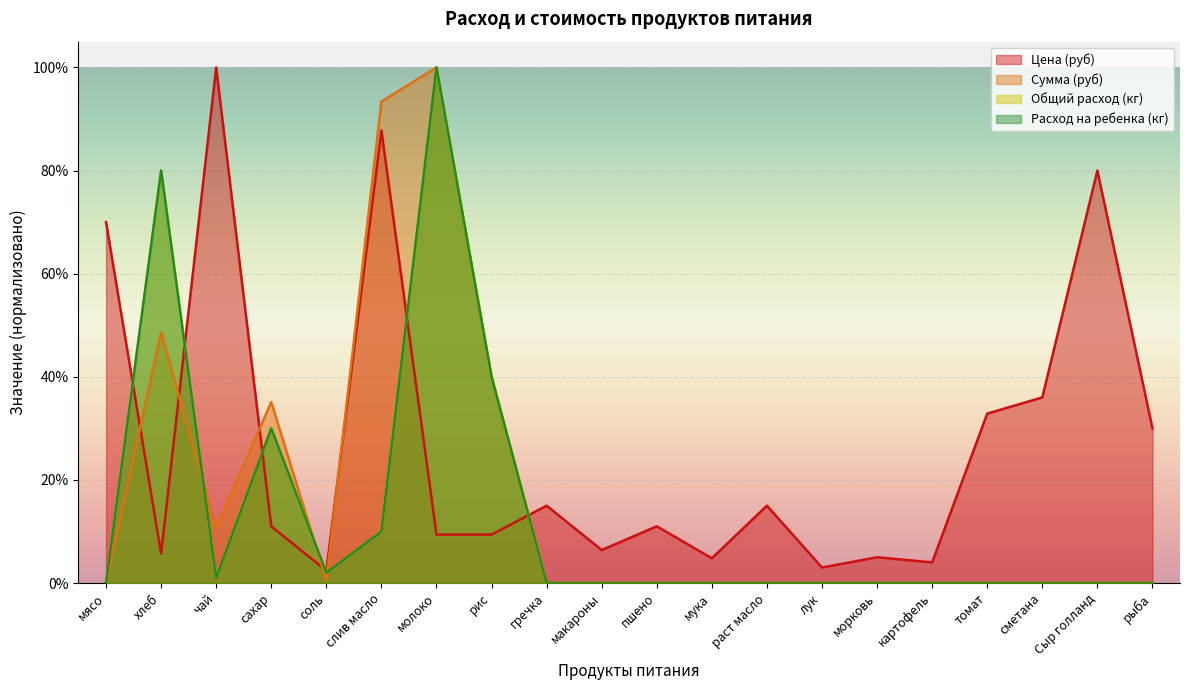

Is the value of Общий расход at томат greater than the value of Расход на ребенка at рис?

No